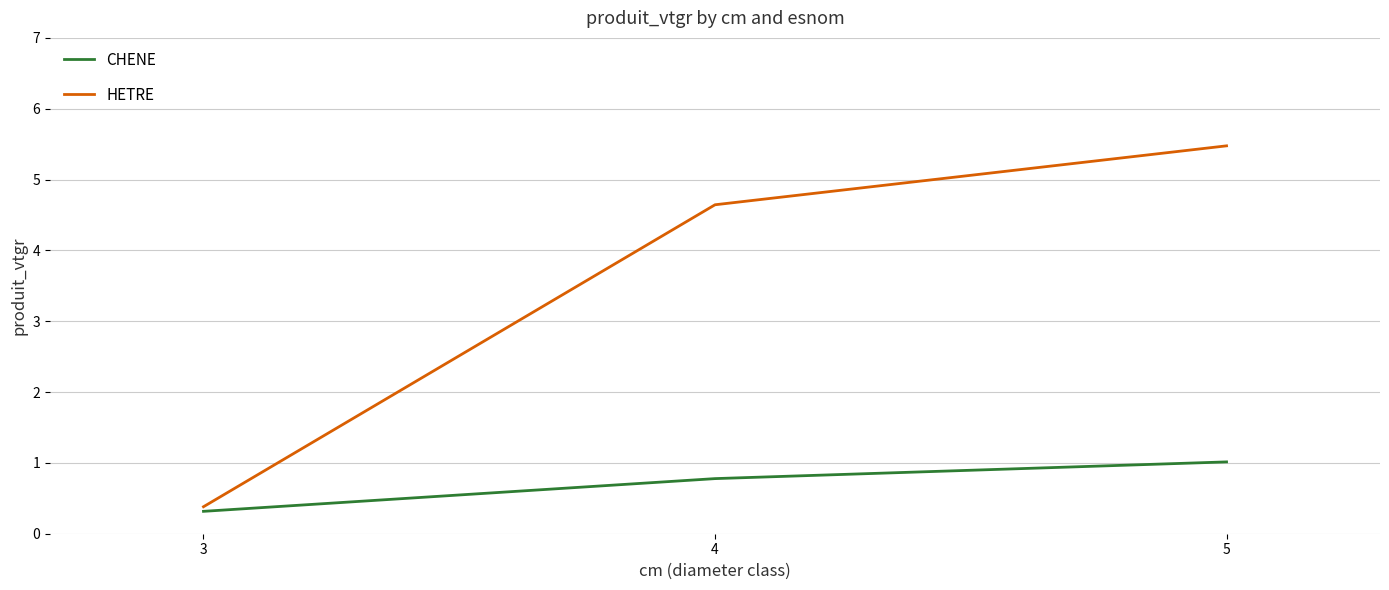

True or false: HETRE has a value of 0.7 at 3.

False